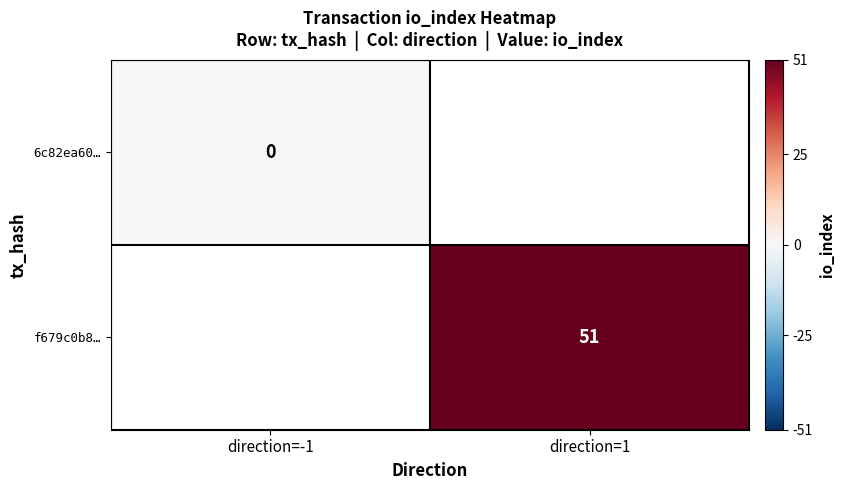

At how many categories does at least one series exceed 16?

1